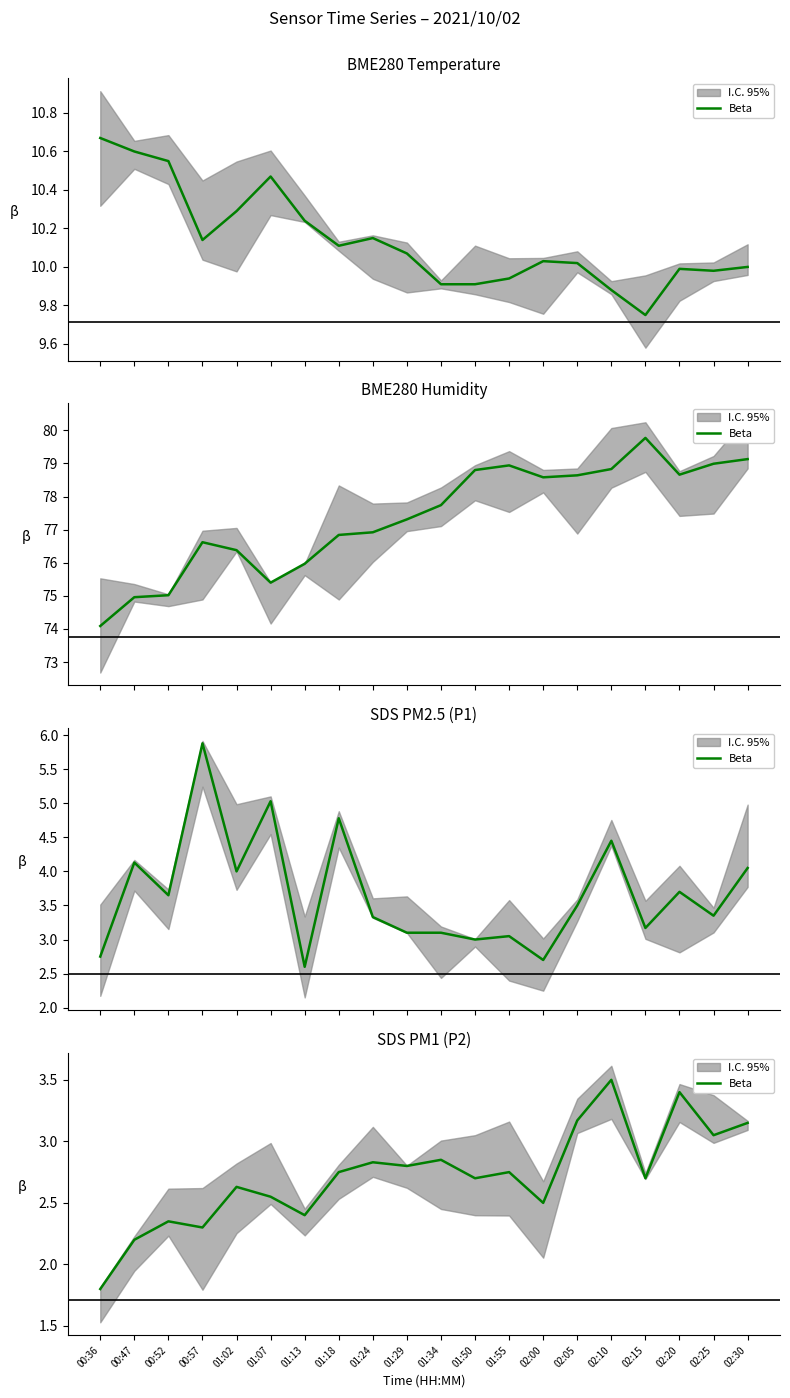

How many lines are shown in the chart?

1